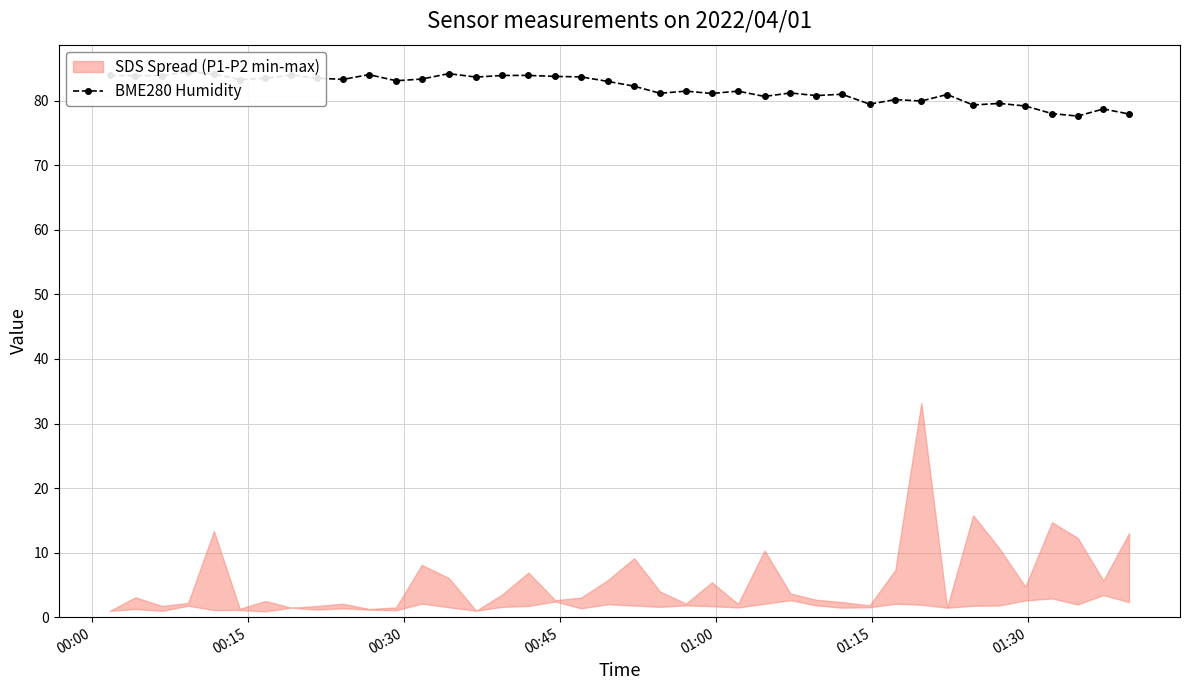

Reading right to left, list all the values displayed in this chart.

78.0	78.7	77.6	78.0	79.2	79.6	79.3	81.0	80.0	80.2	79.5	81.0	80.8	81.2	80.7	81.5	81.1	81.5	81.2	82.3	83.0	83.7	83.8	83.9	83.9	83.7	84.2	83.4	83.1	84.0	83.3	83.5	84.0	83.5	83.3	84.1	84.5	83.9	83.9	83.9